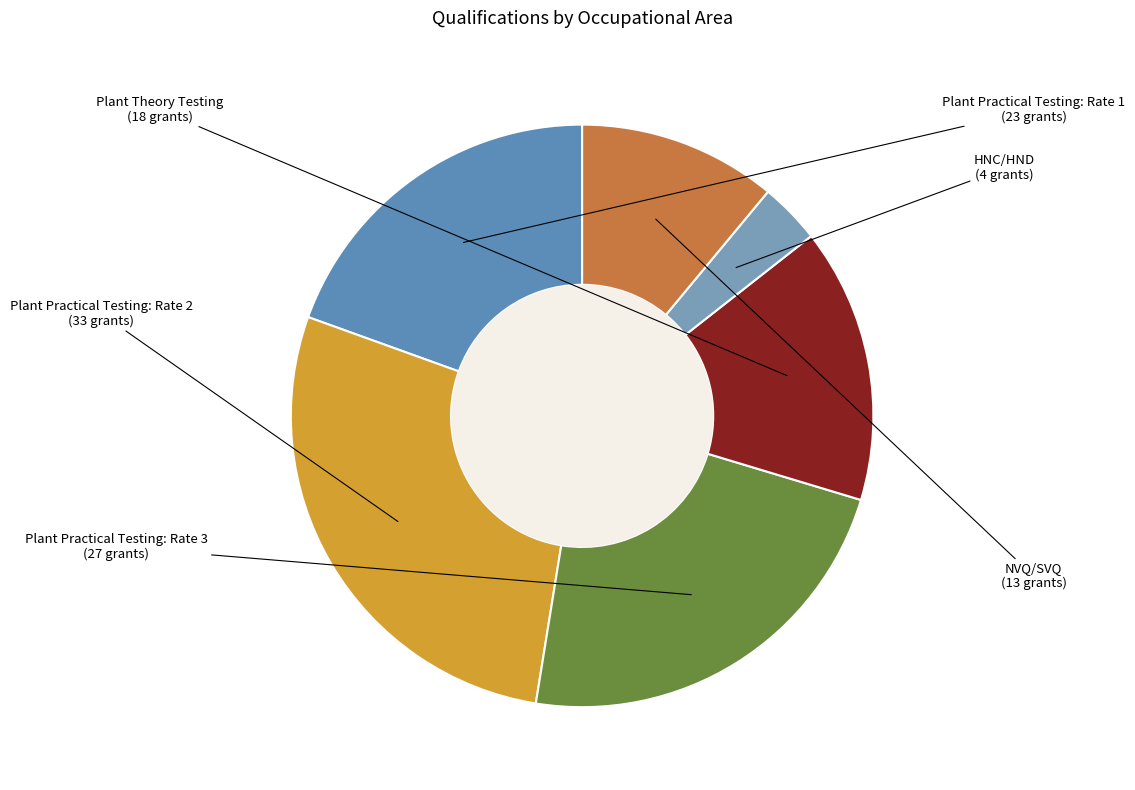

Is it true that Plant Theory Testing is 7% of the pie?

False